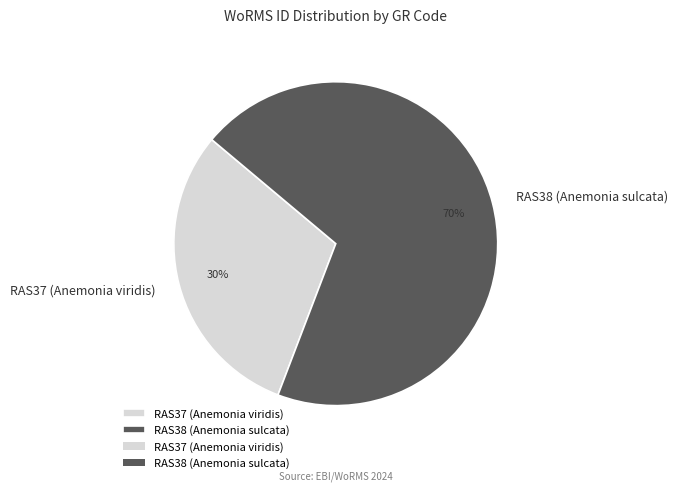

Is it true that RAS38 (Anemonia sulcata) is 76% of the pie?

False